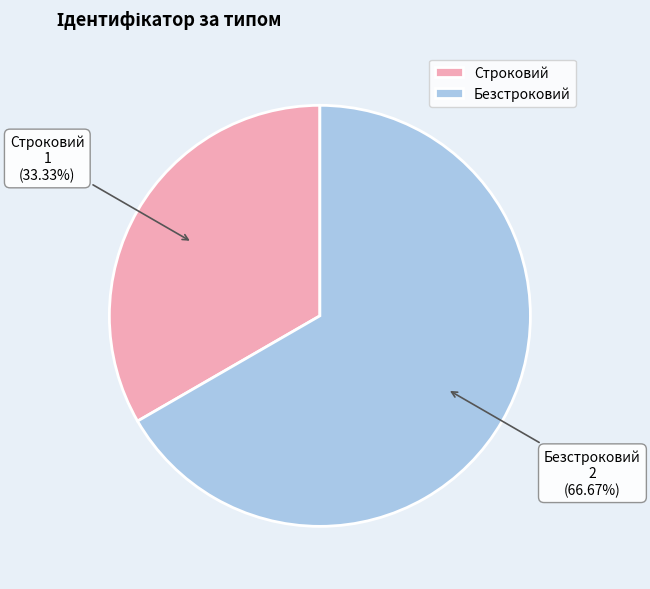

How many segments does this pie chart have?

2